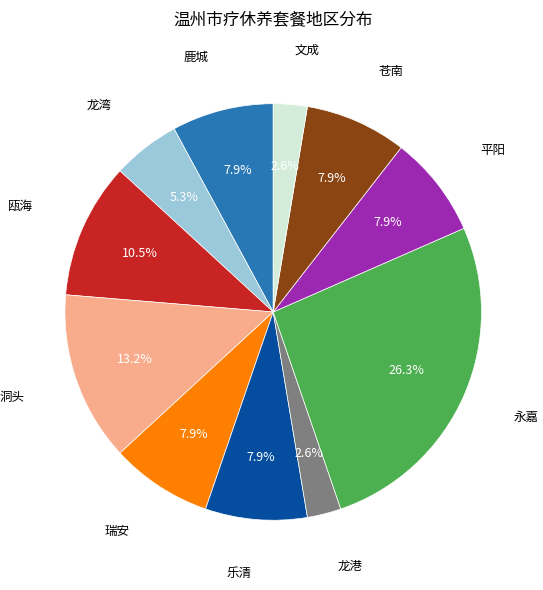

Is there any slice that represents more than half of the pie?

No